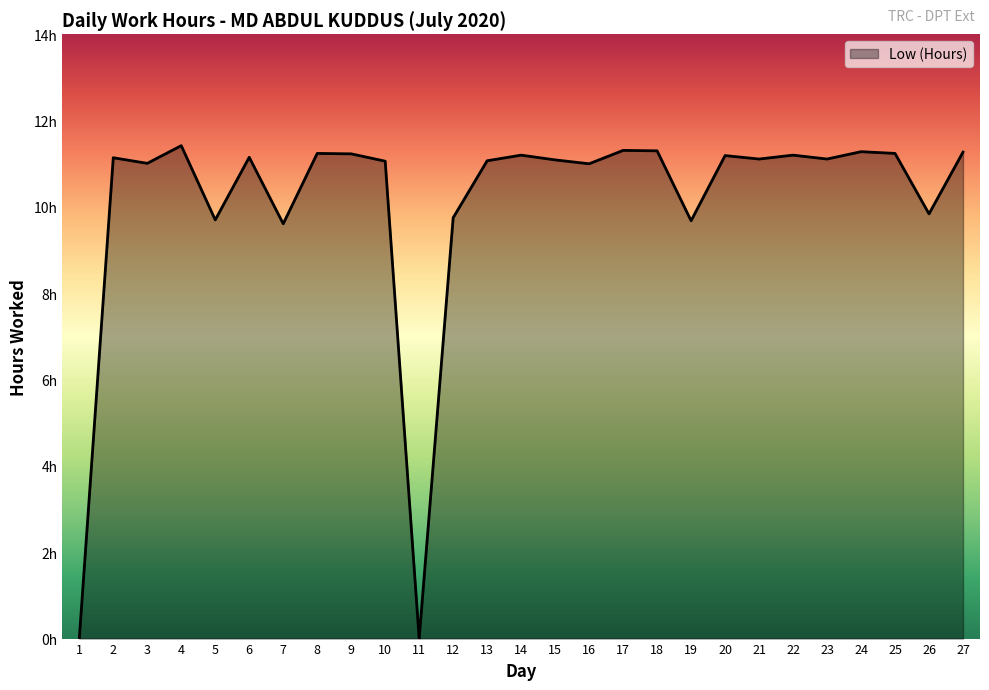

Rank the categories by value from lowest to highest.

1, 11, 7, 19, 5, 12, 26, 16, 3, 10, 13, 15, 21, 23, 2, 6, 20, 14, 22, 9, 8, 25, 27, 24, 18, 17, 4